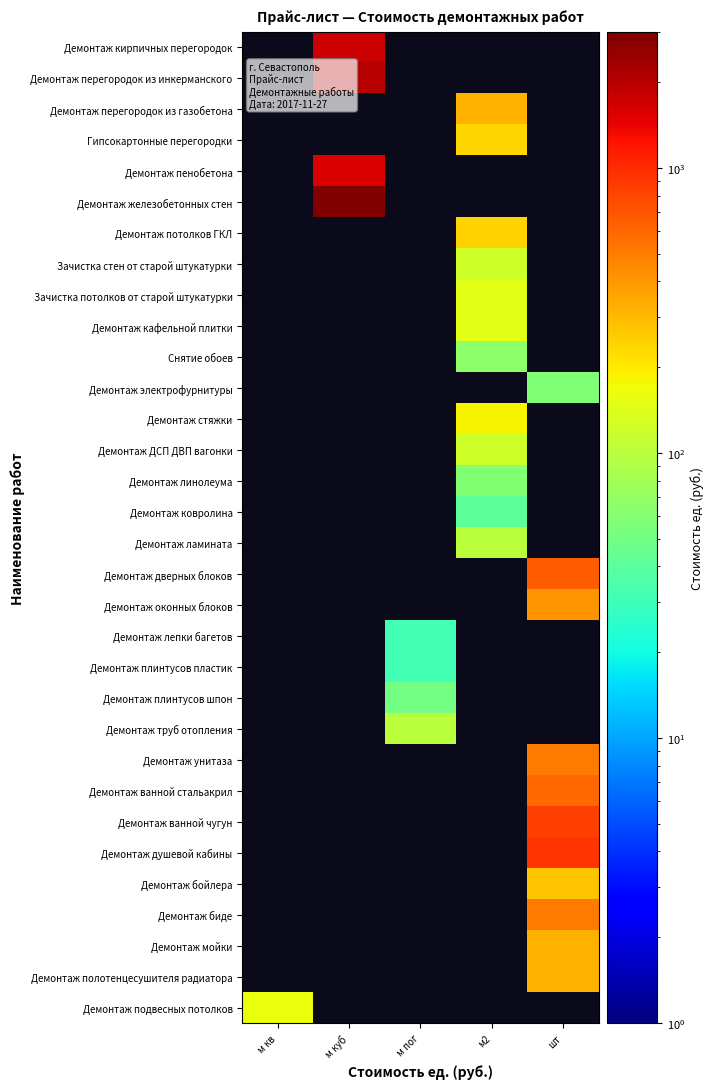

Between м2 and м куб, which is larger?

м куб